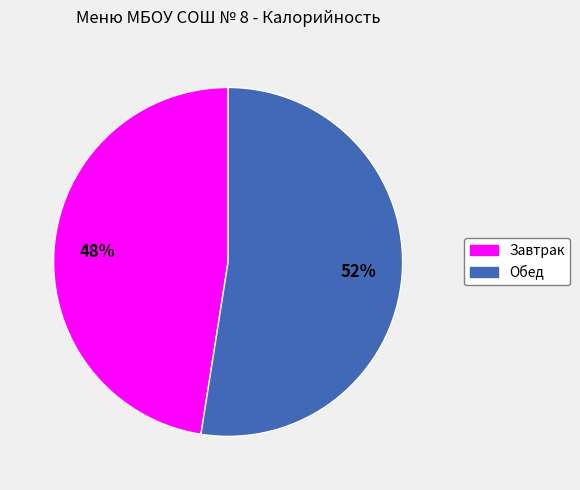

Which slice is the smallest?

Завтрак